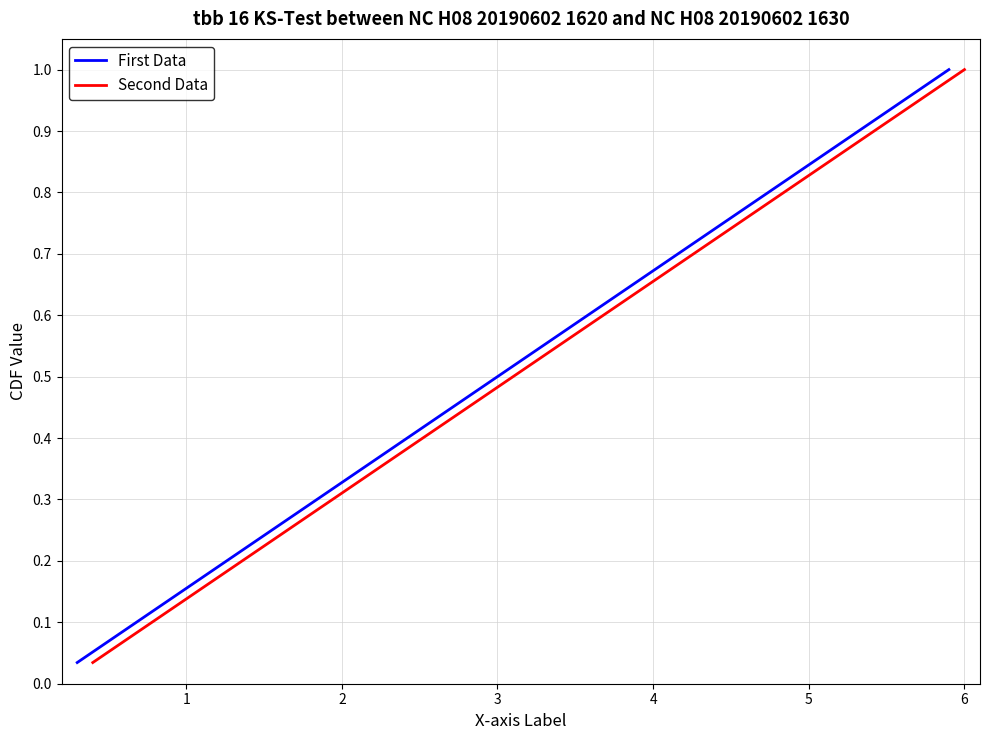

Reading right to left, extract all data points from this chart.

First Data: 28=1.0	27=1.0	26=0.9	25=0.9	24=0.9	23=0.8	22=0.8	21=0.8	20=0.7	19=0.7	18=0.7	17=0.6	16=0.6	15=0.6	14=0.5	13=0.5	12=0.4	11=0.4	10=0.4	9=0.3	8=0.3	7=0.3	6=0.2	5=0.2	4=0.2	3=0.1	2=0.1	1=0.1	0=0.0
Second Data: 28=1.0	27=1.0	26=0.9	25=0.9	24=0.9	23=0.8	22=0.8	21=0.8	20=0.7	19=0.7	18=0.7	17=0.6	16=0.6	15=0.6	14=0.5	13=0.5	12=0.4	11=0.4	10=0.4	9=0.3	8=0.3	7=0.3	6=0.2	5=0.2	4=0.2	3=0.1	2=0.1	1=0.1	0=0.0